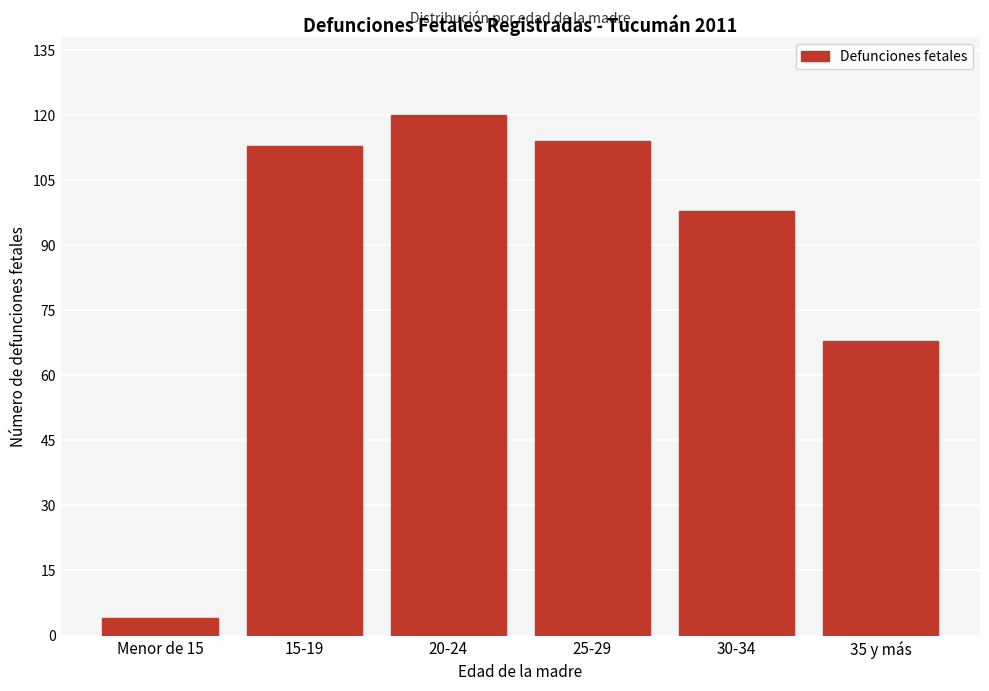

Reading right to left, extract all data points from this chart.

35 y más=68	30-34=98	25-29=114	20-24=120	15-19=113	Menor de 15=4